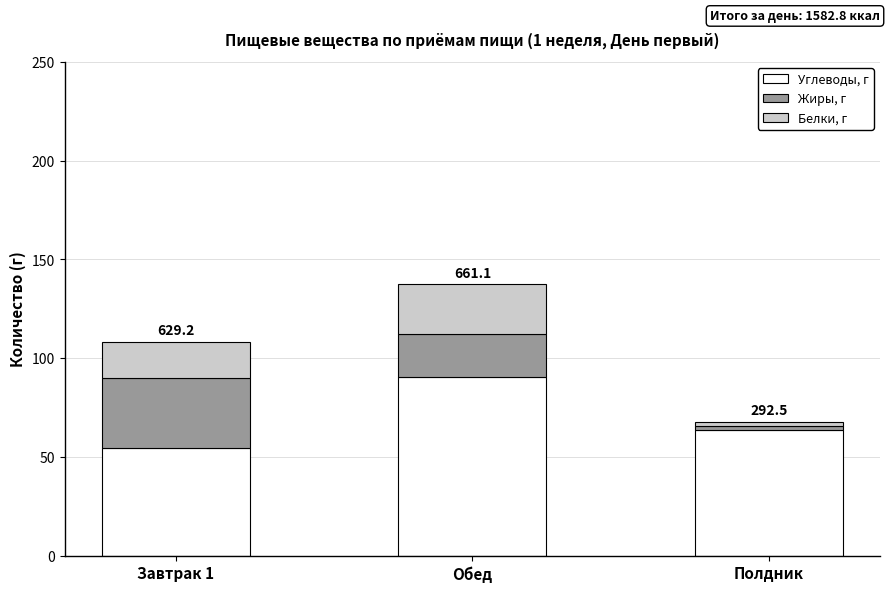

Which category has the highest value in the Углеводы, г series?

Обед